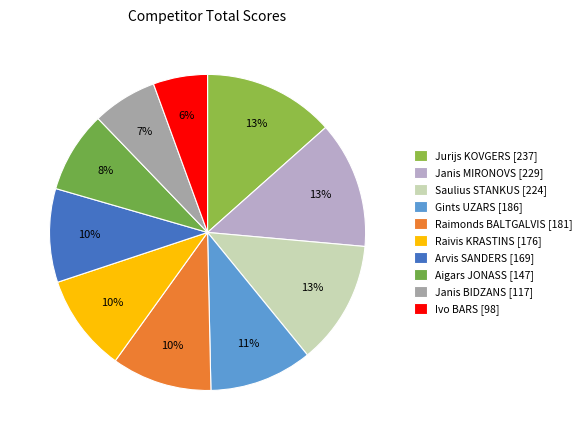

To the nearest percent, what is the difference between the largest and smallest slice percentages?

8%